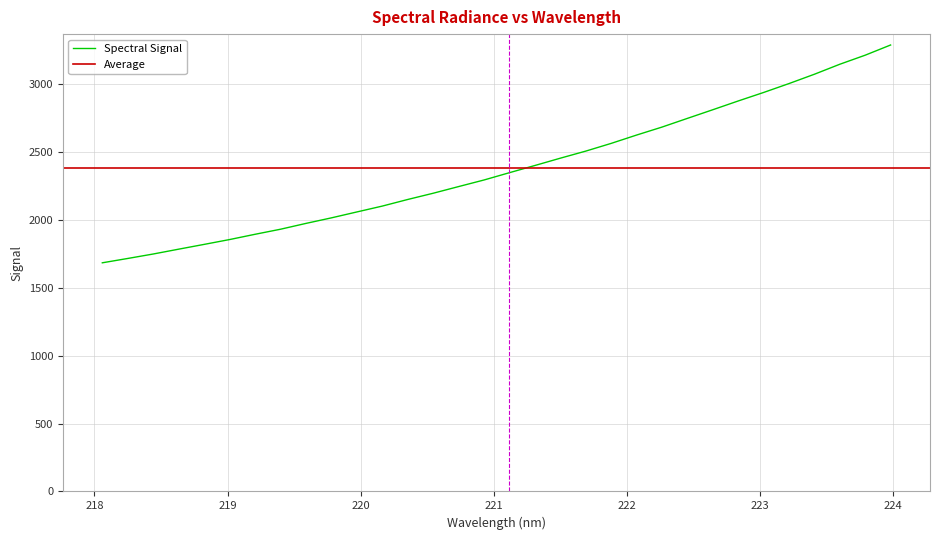

At which label does the data first exceed 2346?

221.1174